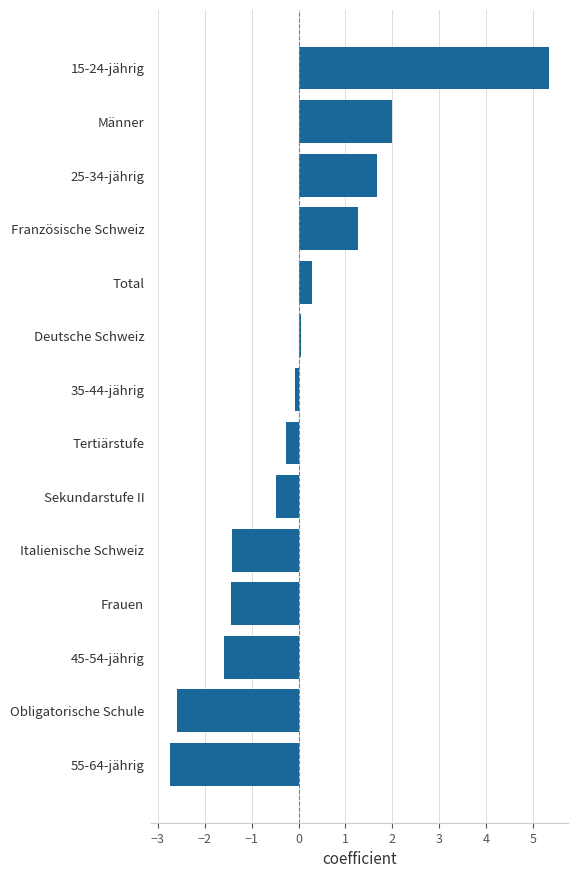

How many values are above zero?

6